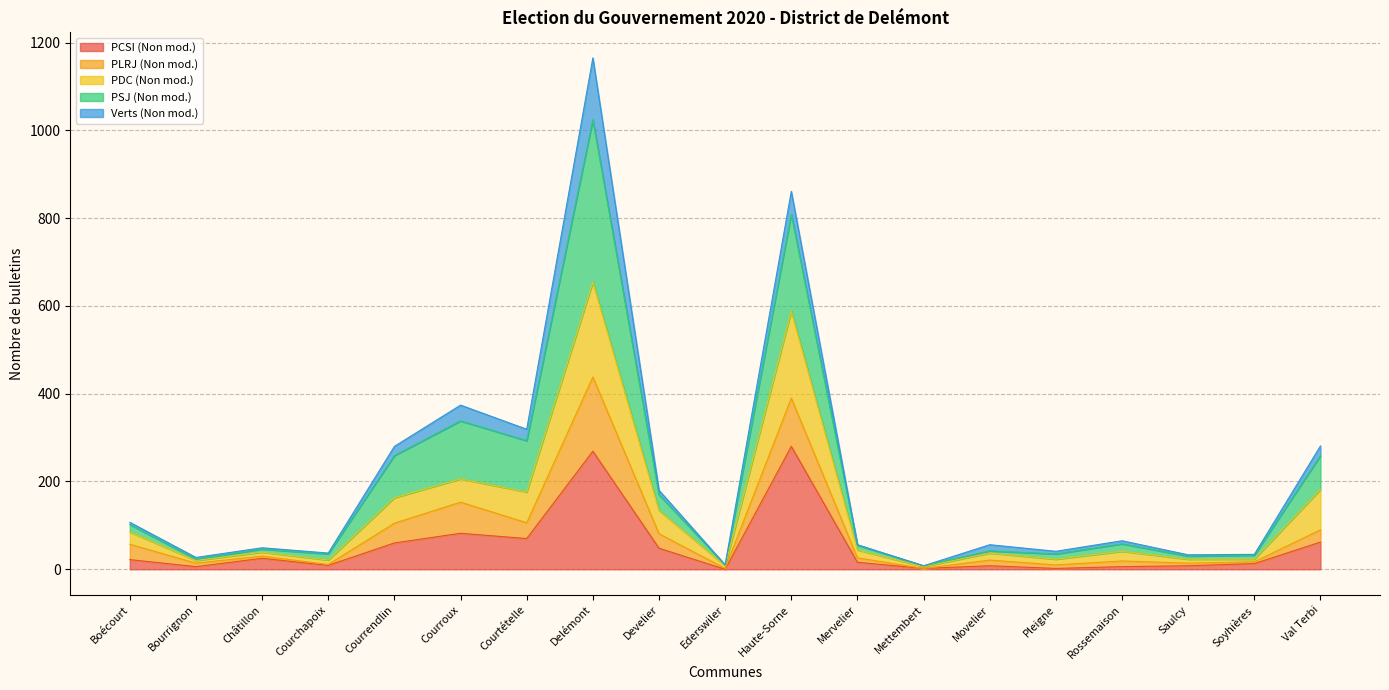

What is the label of the 10th point from the right?

Ederswiler